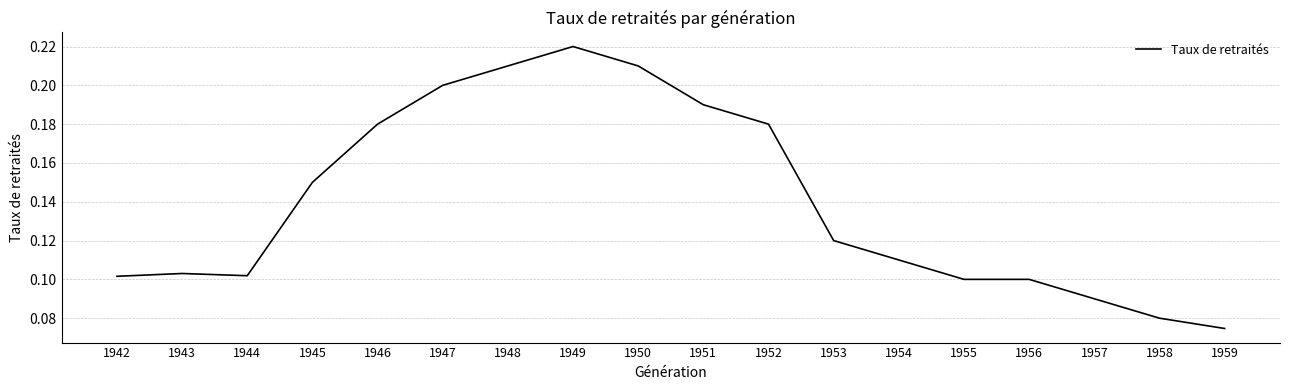

The value at 1952 is 0.3. True or false?

False